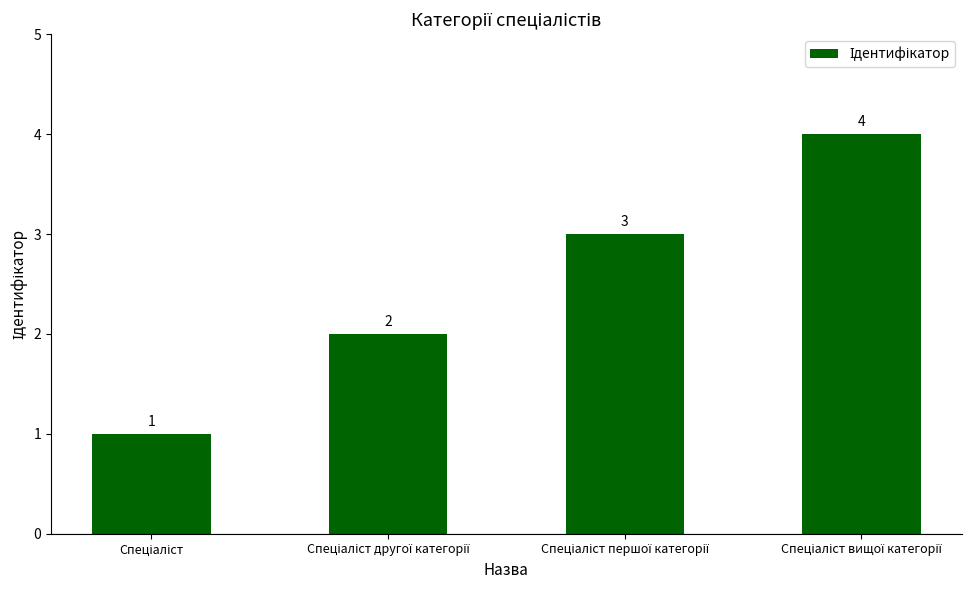

What is the difference between the maximum and minimum values?

3